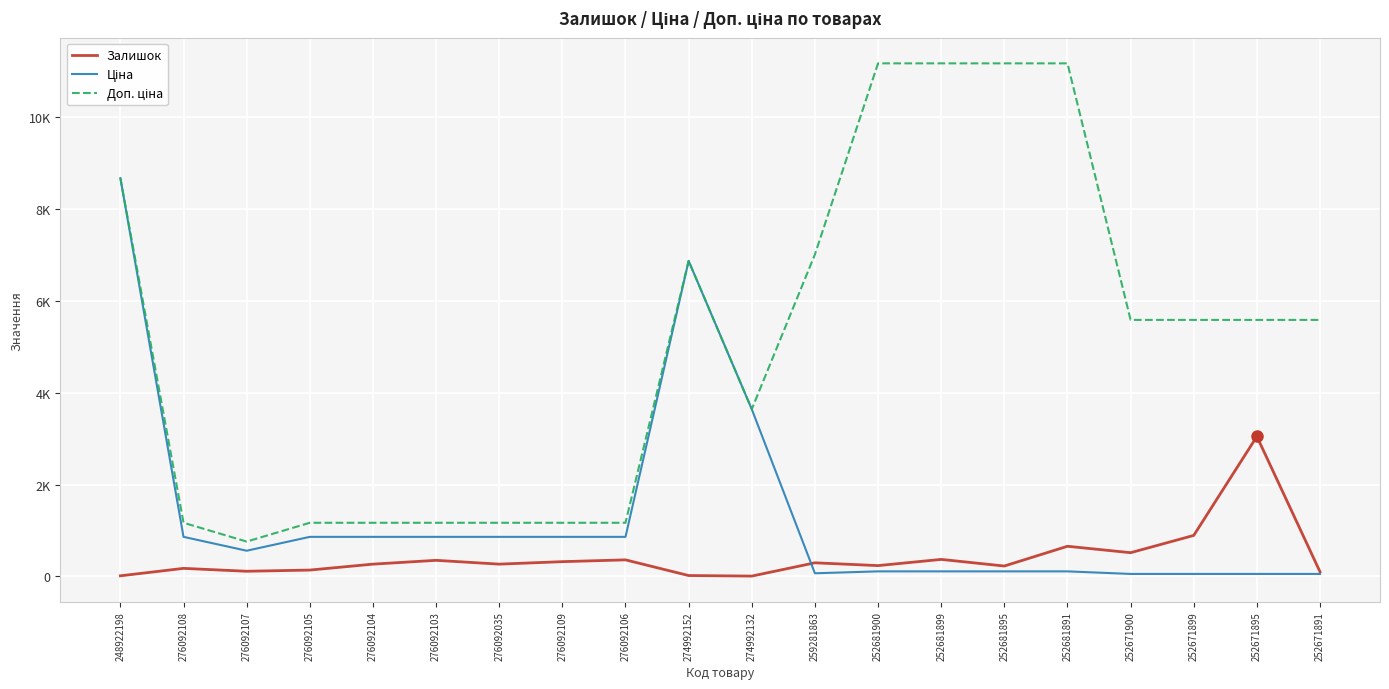

Does the chart have visible grid lines?

Yes